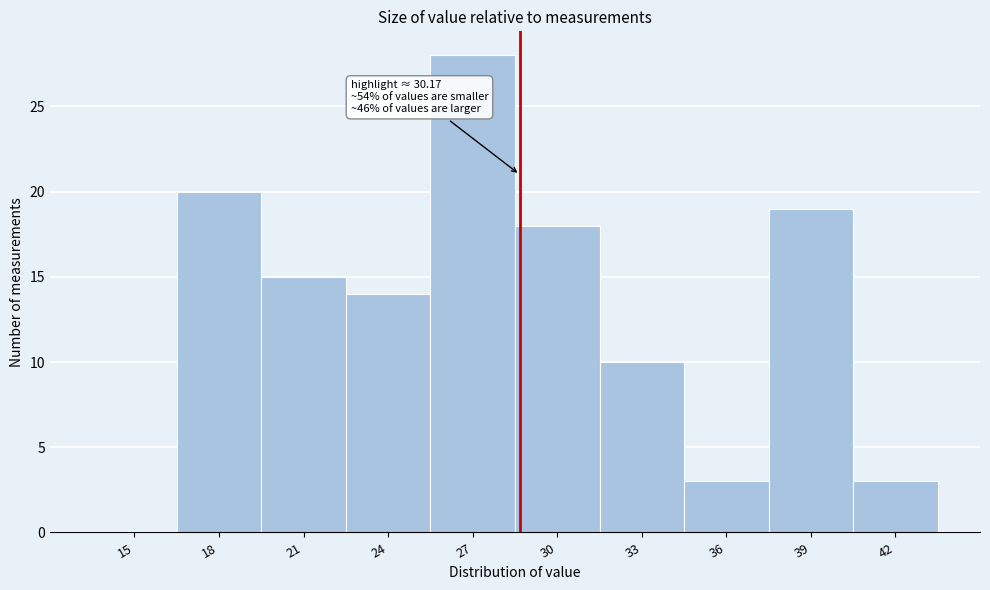

Reading left to right, transcribe all the data shown in this chart.

15=0	18=20	21=15	24=14	27=28	30=18	33=10	36=3	39=19	42=3